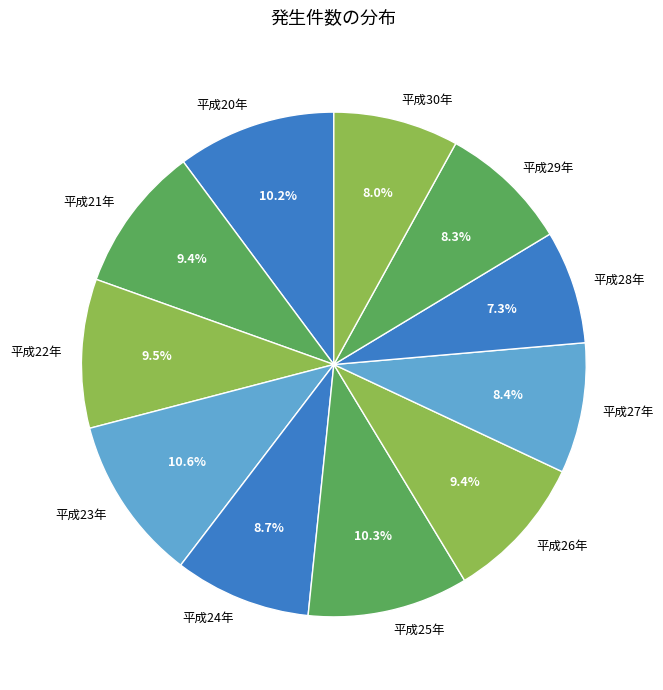

Approximately how many times larger is the value at 平成20年 compared to 平成30年?

1.3